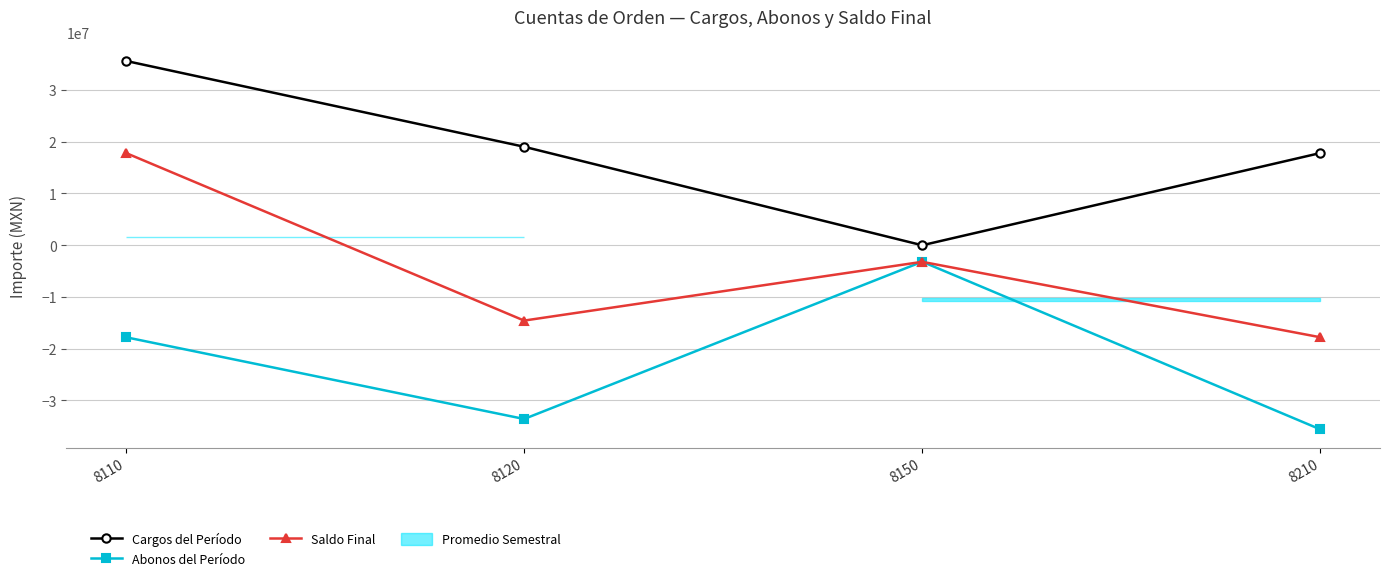

How many positive values does the Cargos del Período series have?

3